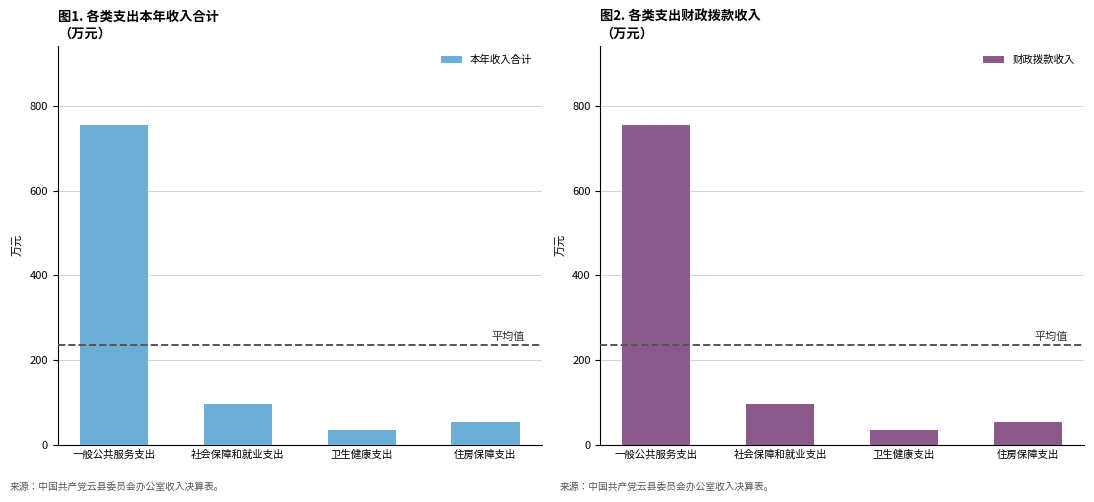

How many values in the 本年收入合计 series exceed 97?

2